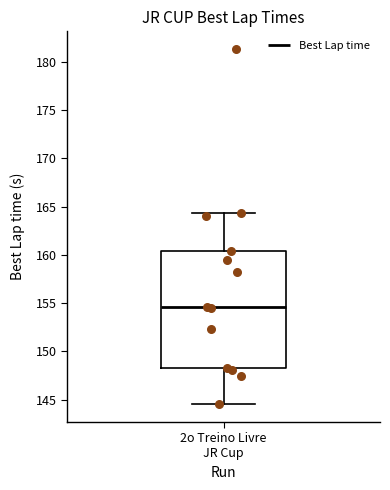

Where does the median line of the box for 2o Treino Livre JR Cup sit on the y-axis? The values are not printed on the chart, so give them approximately, as read against the axis.

154.5